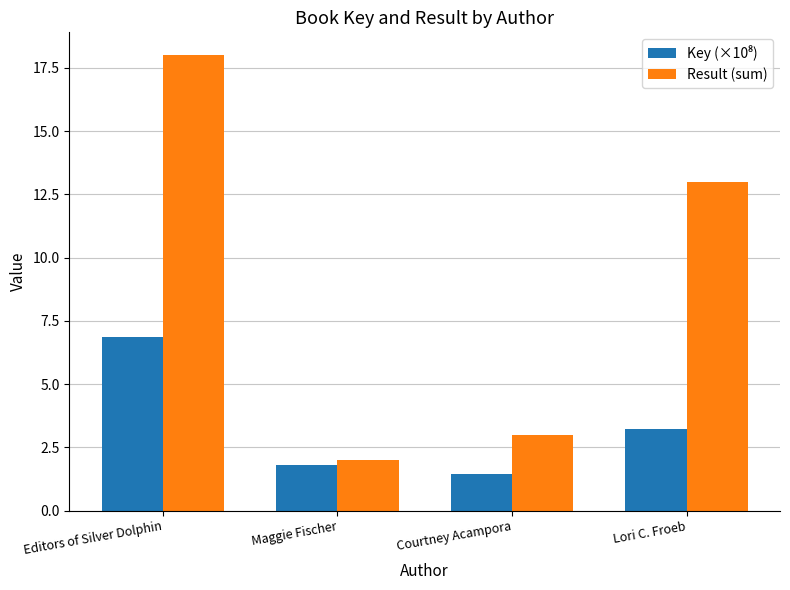

Which series changed the most between Editors of Silver Dolphin and Courtney Acampora?

Result (sum)